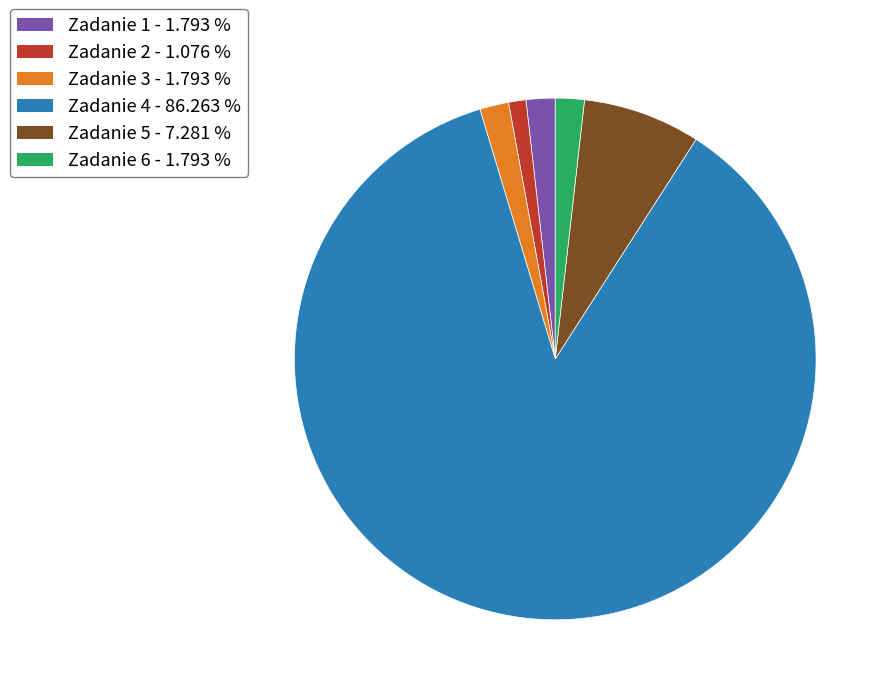

How many segments does this pie chart have?

6